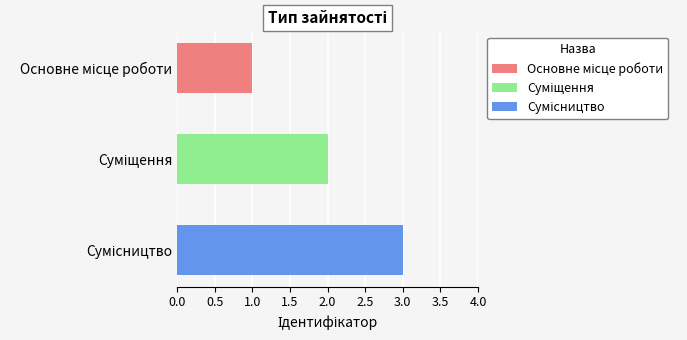

What is the sum of all values?

6